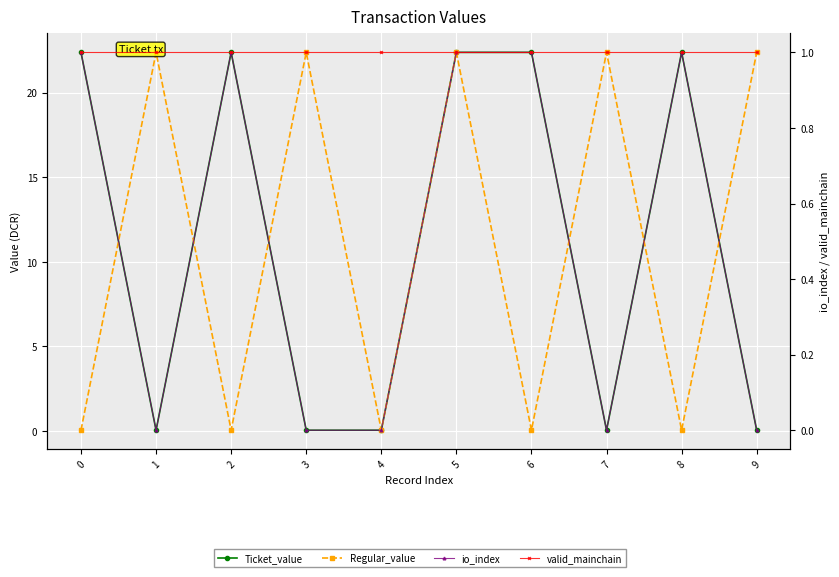

How many times do Regular_value and io_index cross each other?

7